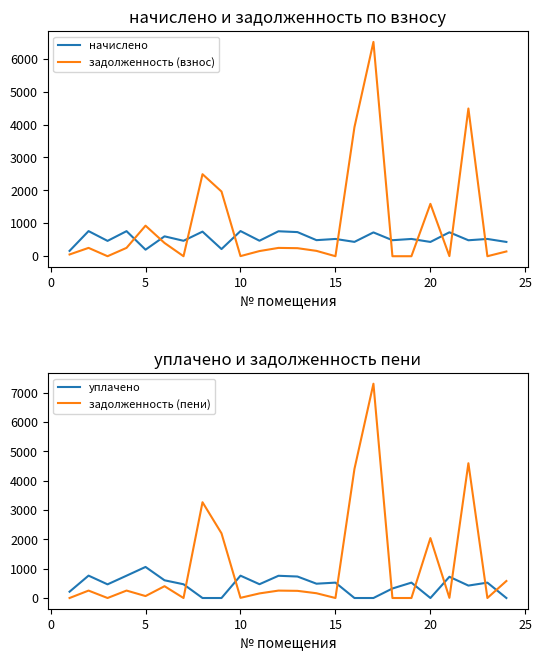

In задолженность (взнос), how many points are higher than both neighbors (excluding endpoints)?

7